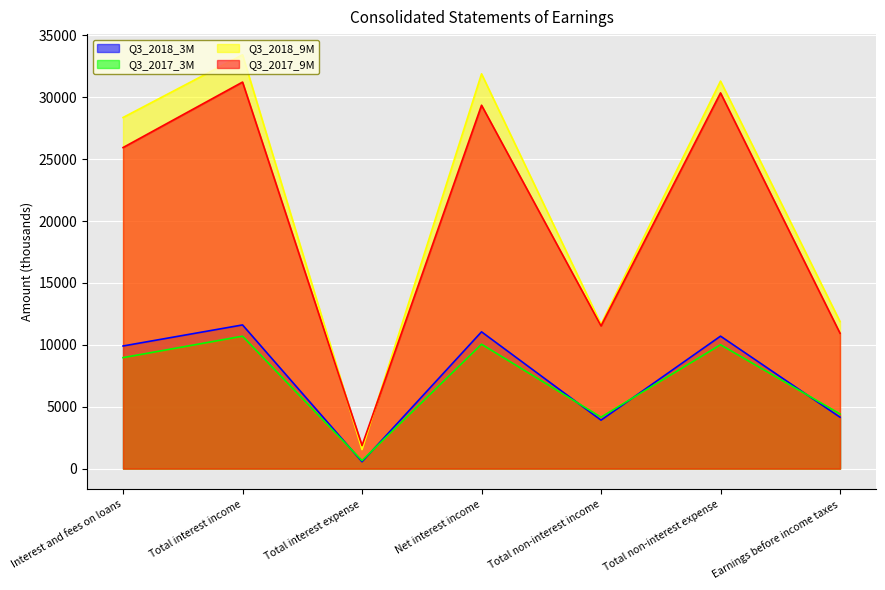

The Q3_2018_9M series shows 33426 at Total interest income. True or false?

True